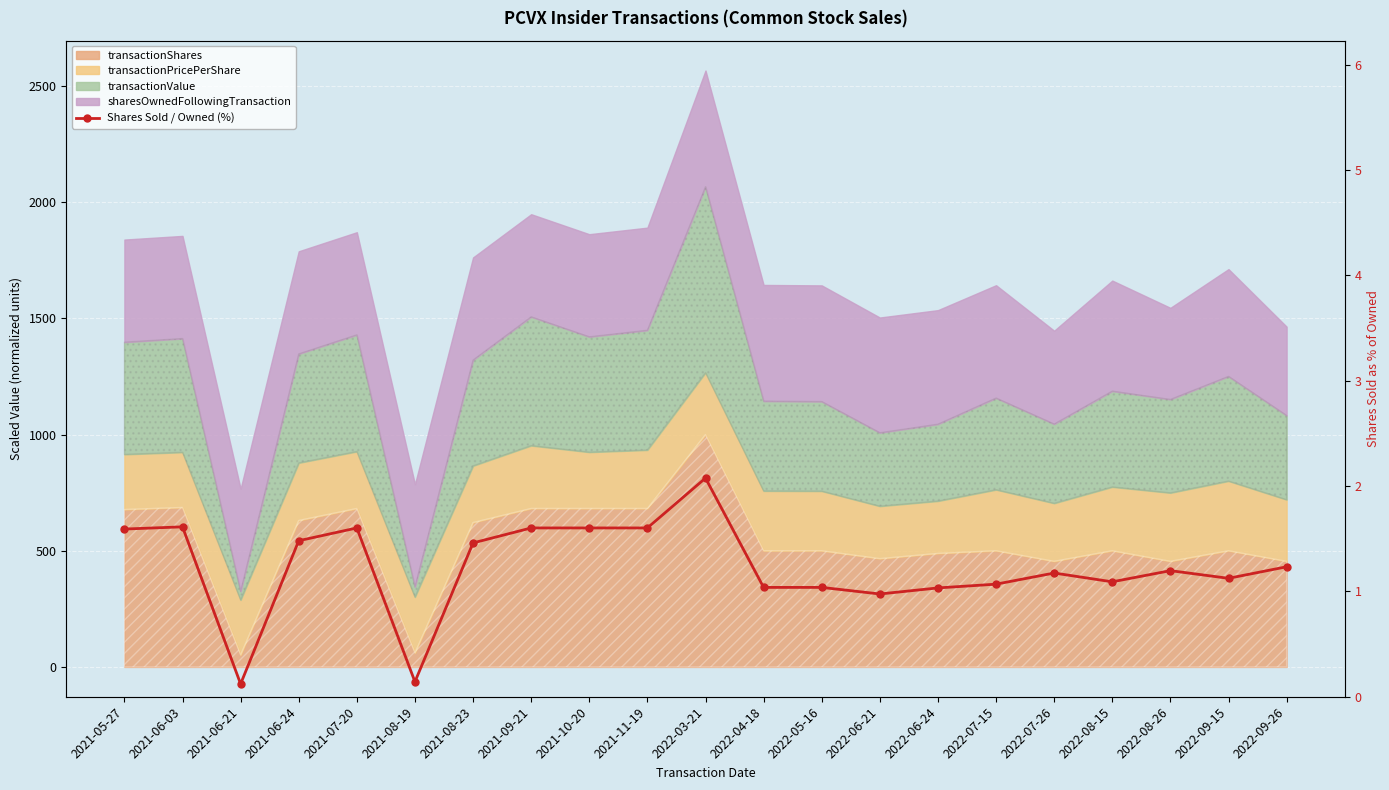

How many categories are shown in the chart?

21